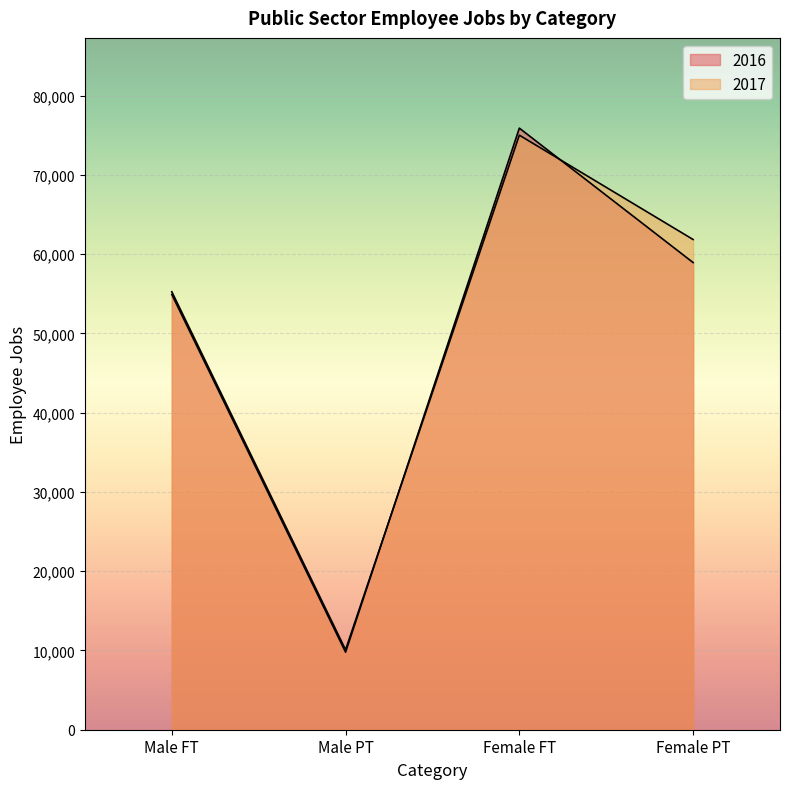

What is the average value of the 2017 series?

50557